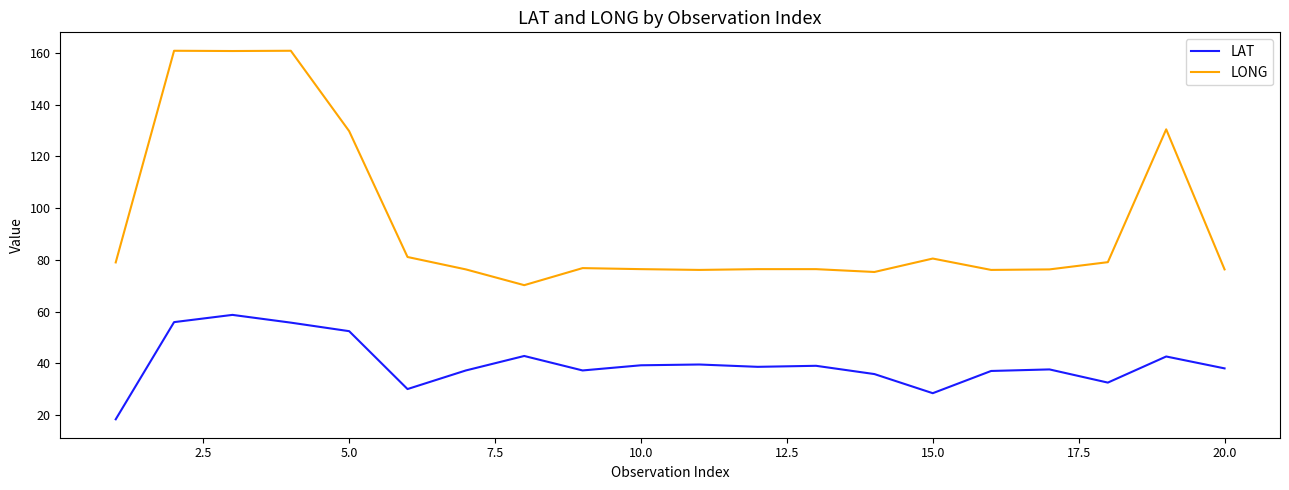

What is the difference between the second highest and second lowest values in the LONG series?

85.6